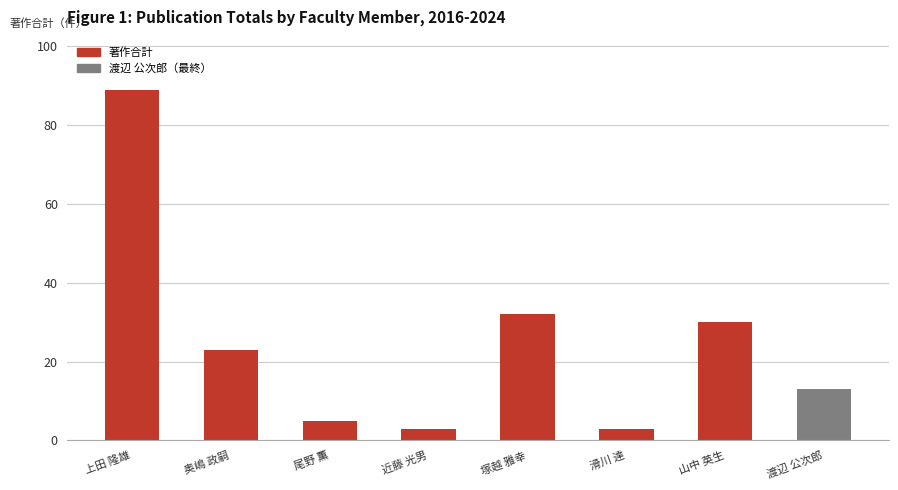

What is the maximum value shown in the chart?

89